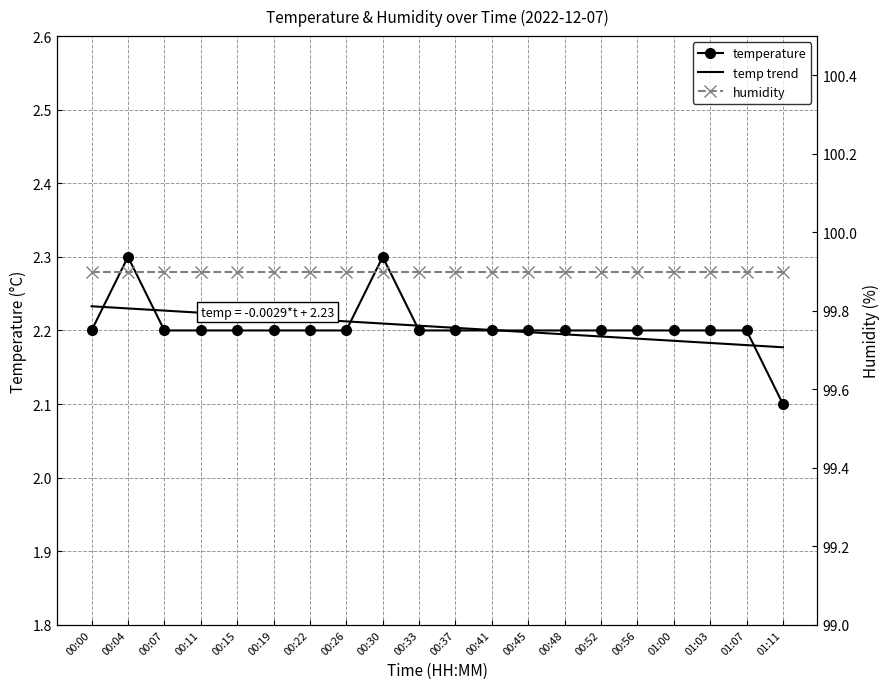

List the labels in order of value, largest first.

00:04, 00:30, 00:00, 00:07, 00:11, 00:15, 00:19, 00:22, 00:26, 00:33, 00:37, 00:41, 00:45, 00:48, 00:52, 00:56, 01:00, 01:03, 01:07, 01:11